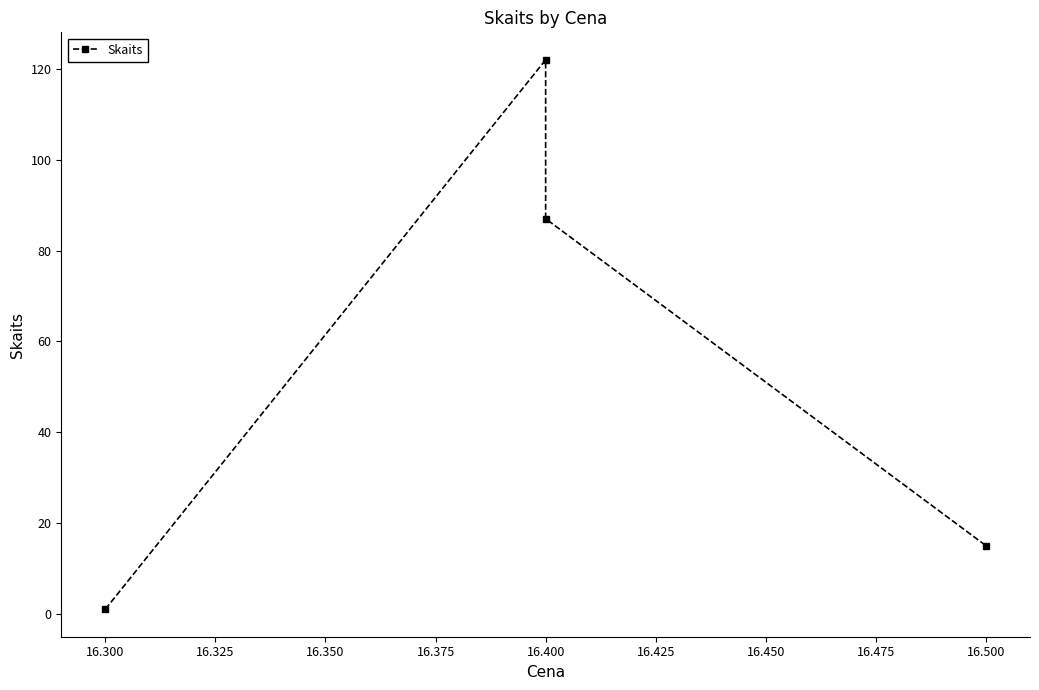

What is the value of the 2nd point from the left?

122